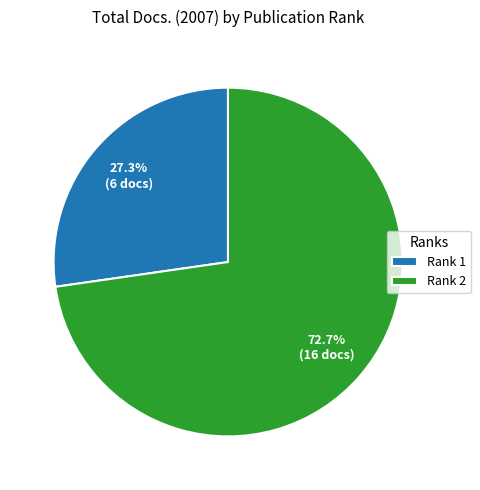

How many slices are in this pie chart?

2